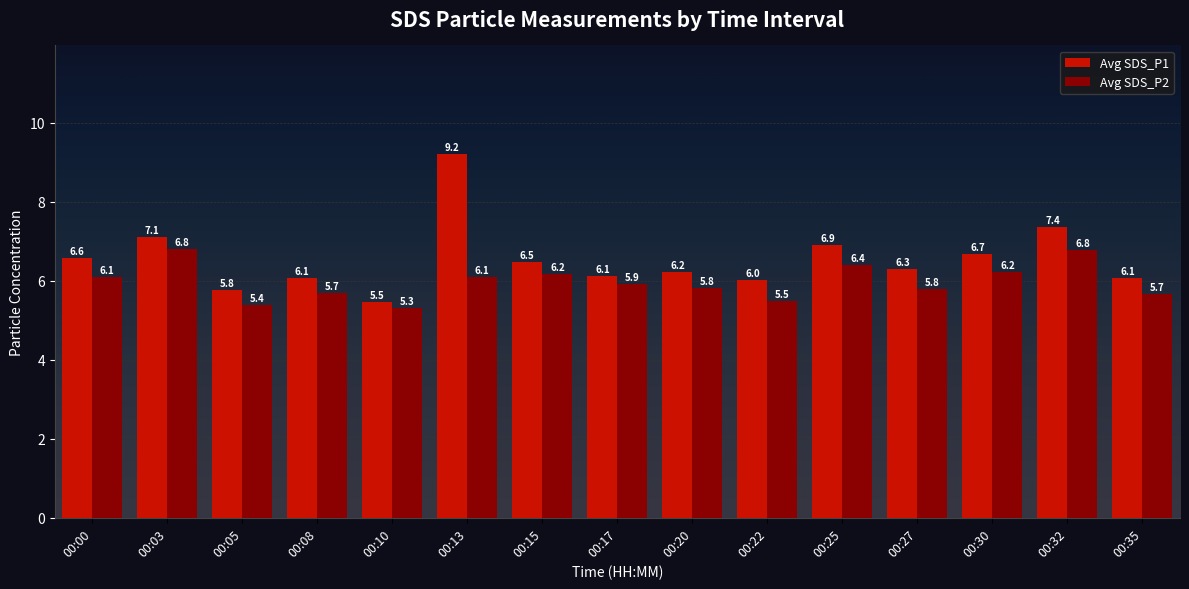

The Avg SDS_P2 series shows 2.5 at 00:15. True or false?

False